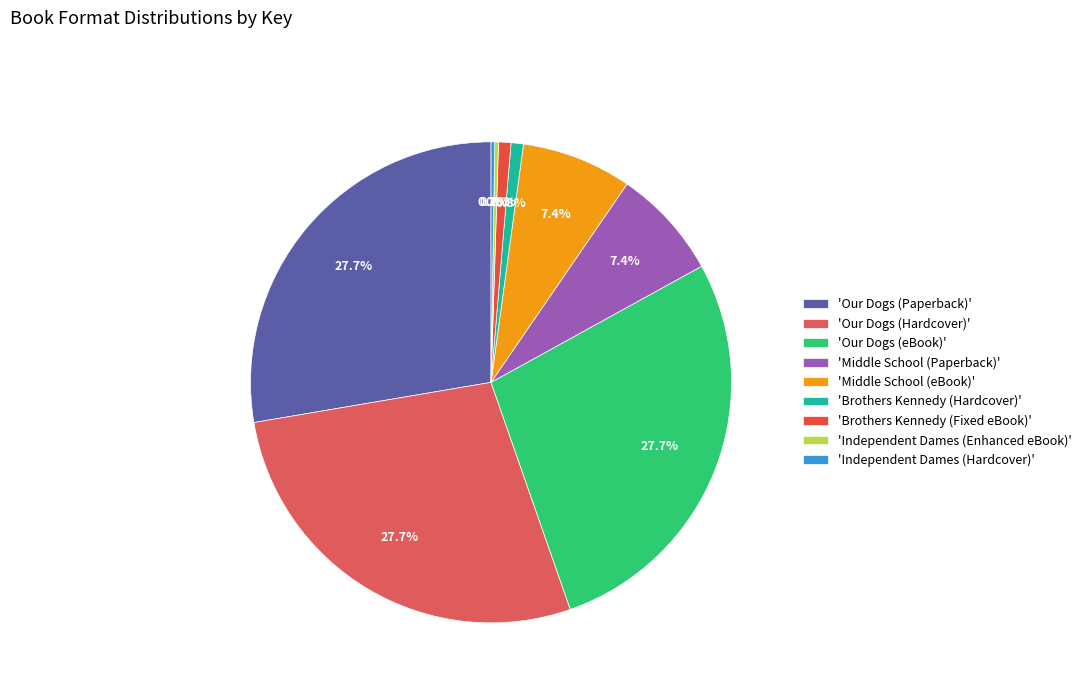

Count the number of slices in the pie.

9